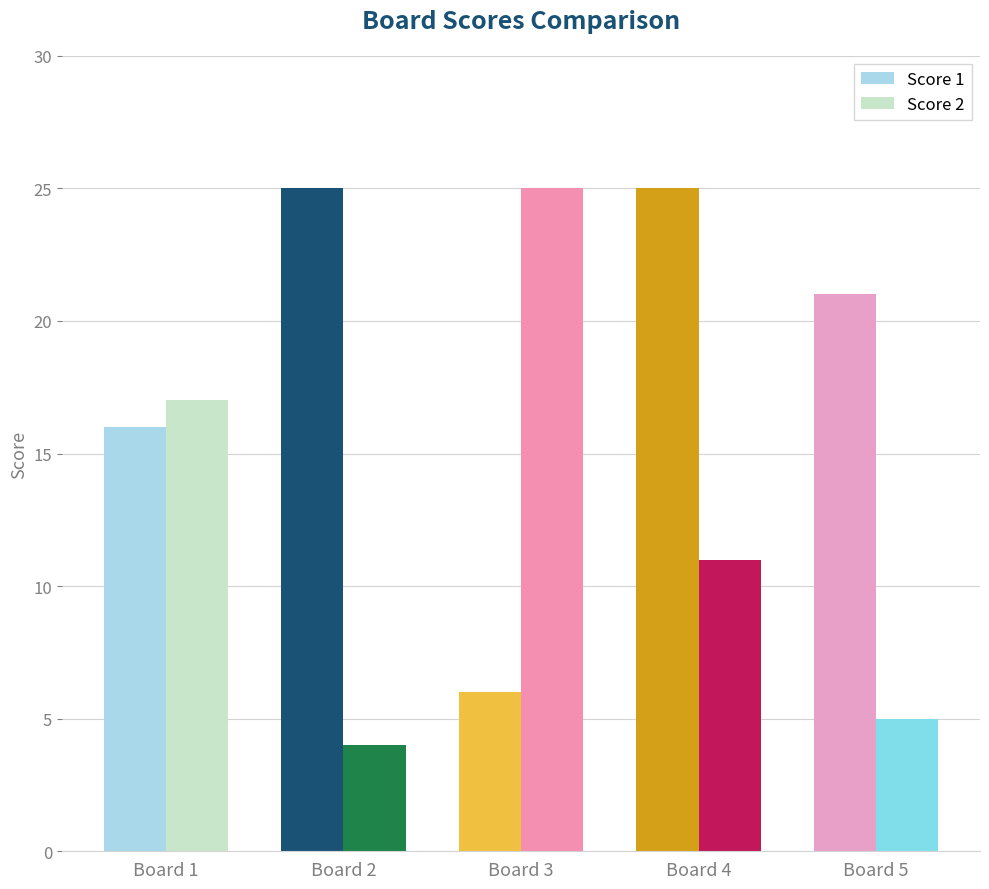

What is the approximate value of Score 1 at Board 3?

6